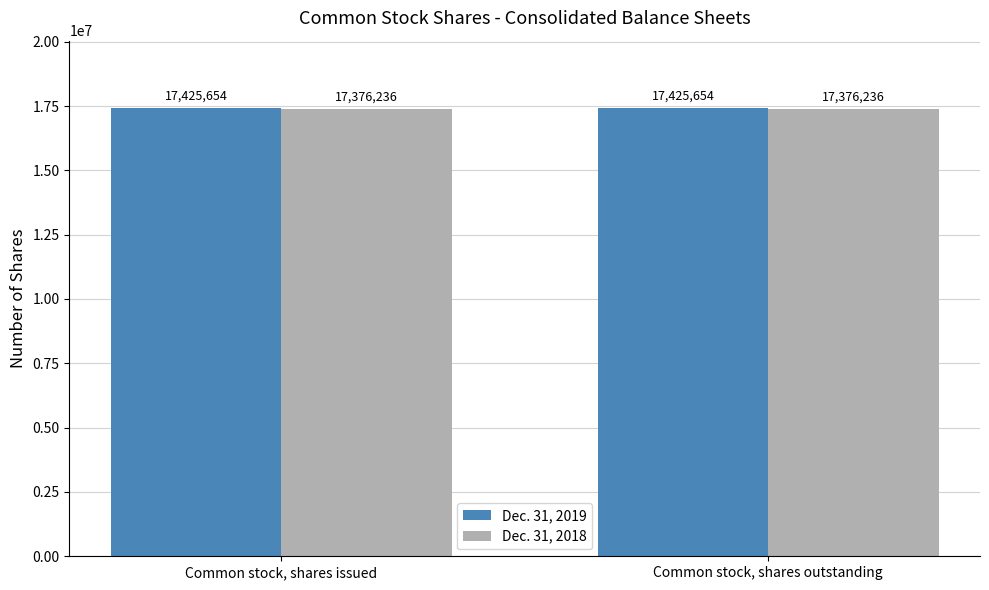

Count the number of data series in this chart.

2